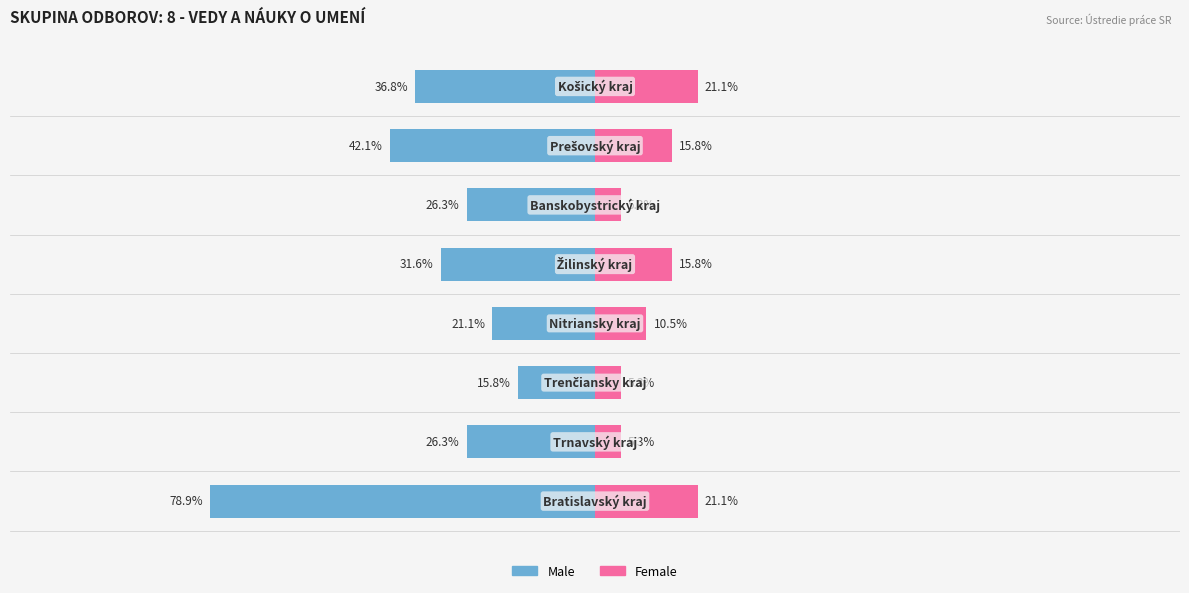

Between 1 and 5, which series saw the biggest shift?

Male